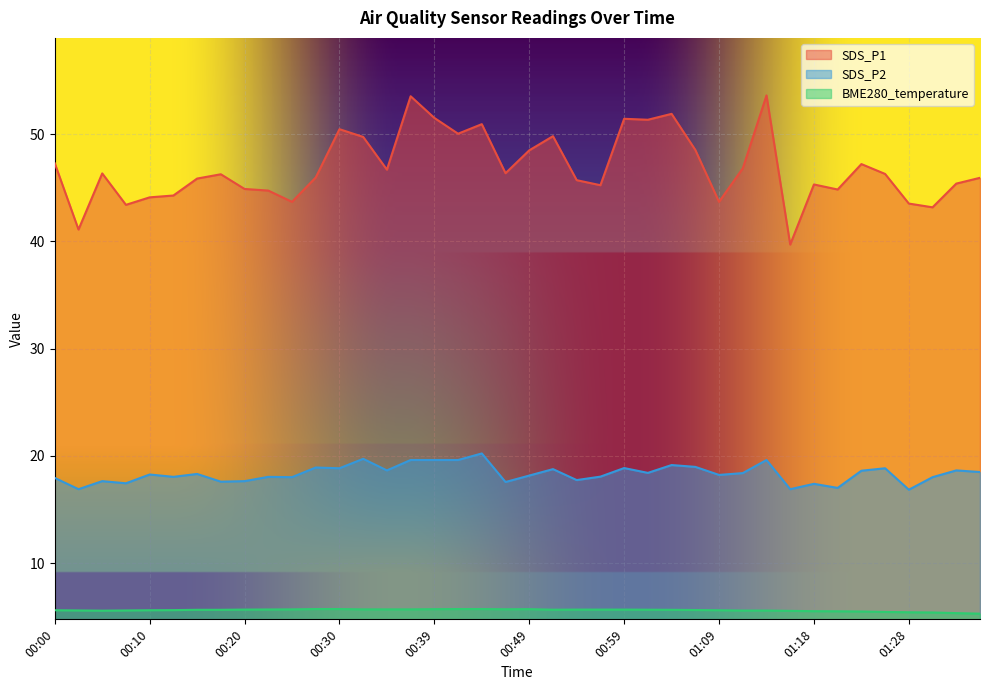

How many BME280_temperature values are between 5 and 6?

40